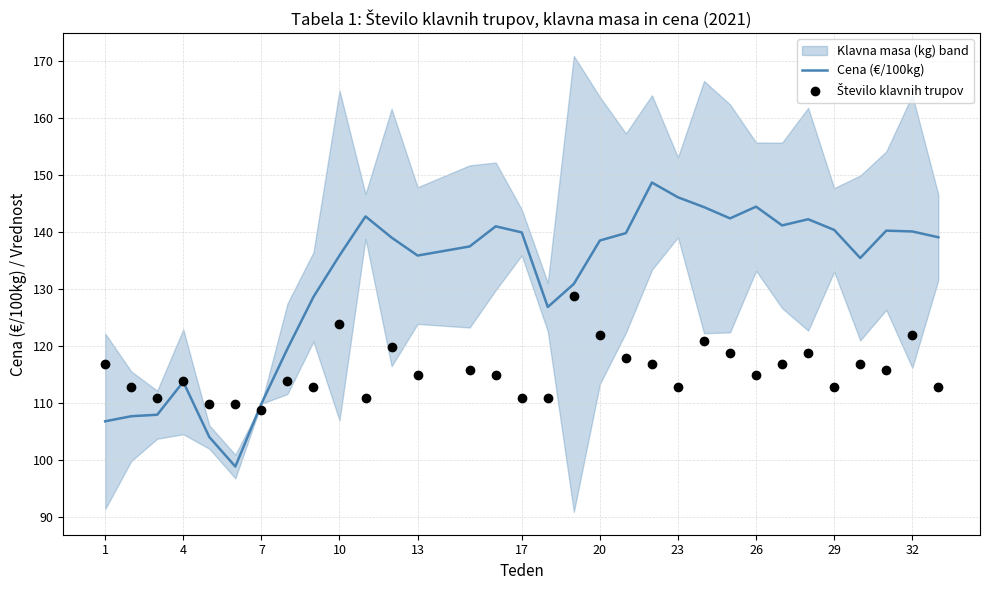

Which series has the largest total across all categories?

Cena (€/100kg)